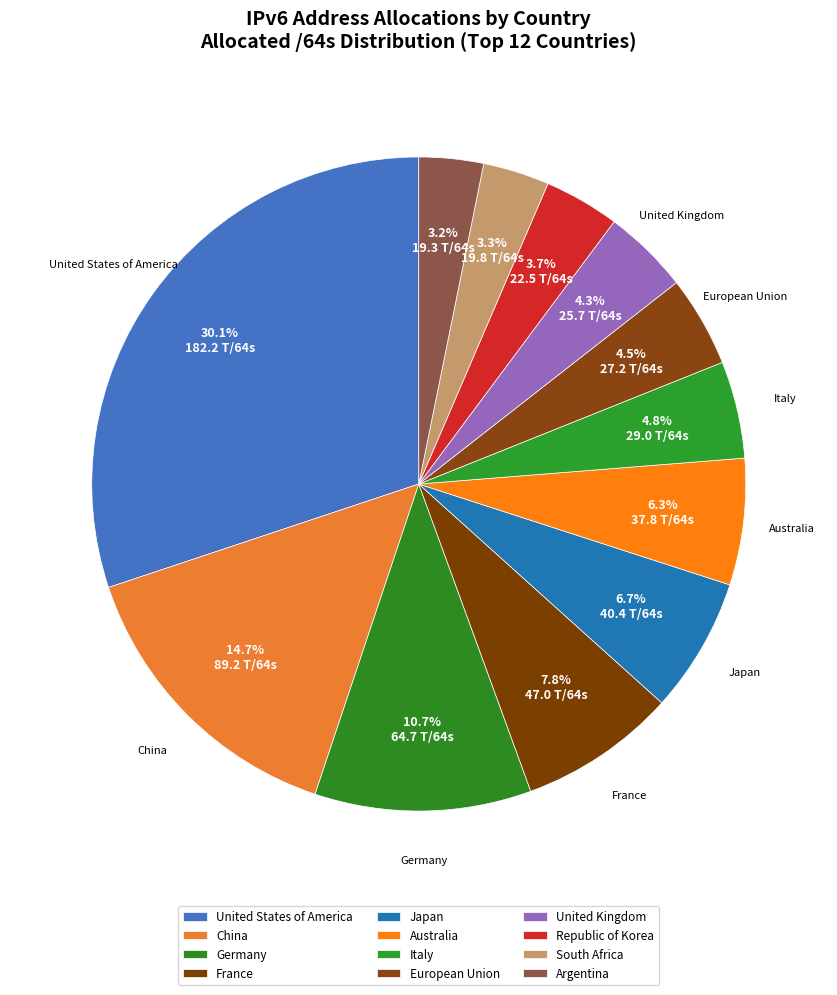

Between European Union and Republic of Korea, which is larger?

European Union